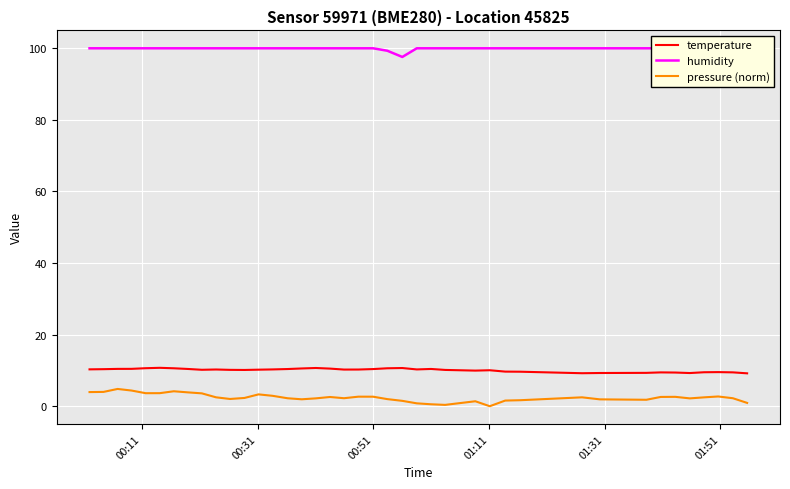

Count the number of data series in this chart.

3